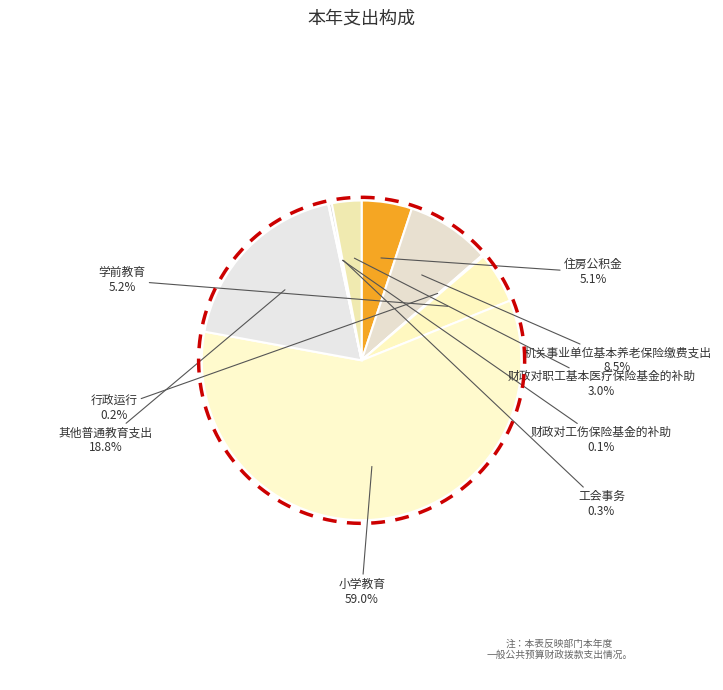

To the nearest percent, what percentage of the pie is 财政对职工基本医疗保险基金的补助?

3%